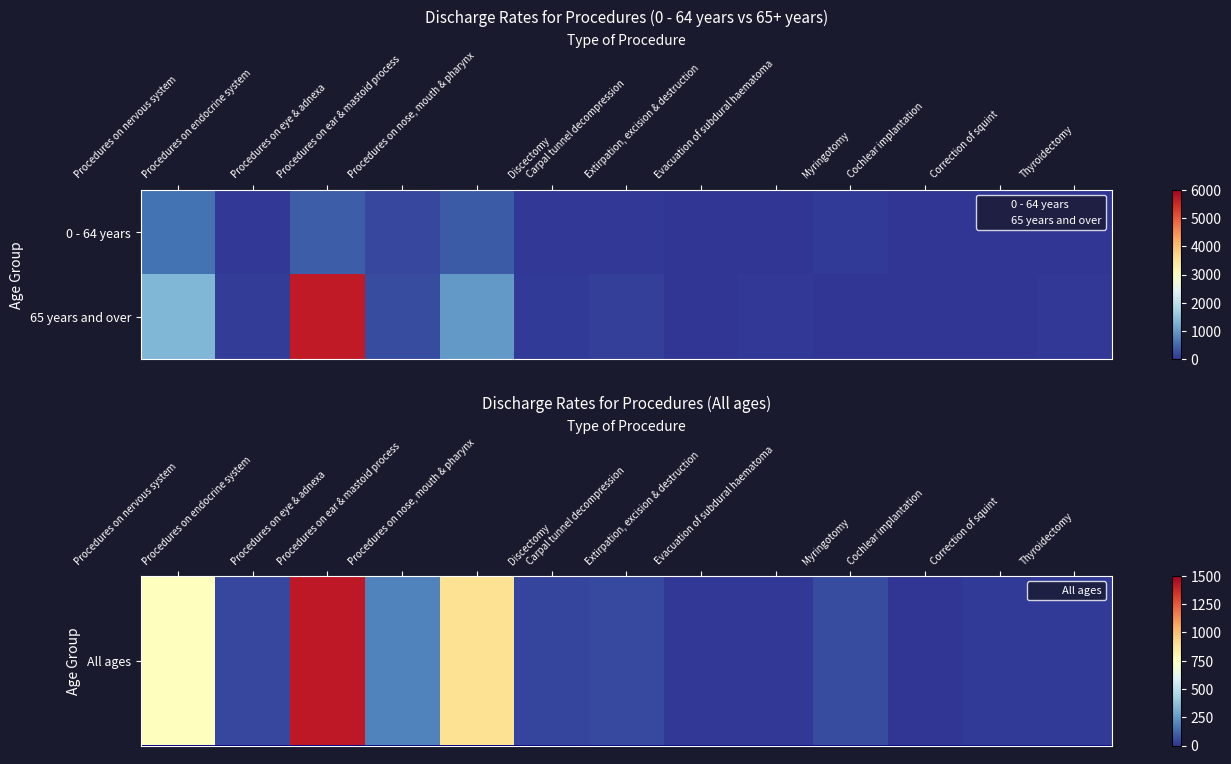

At how many categories does at least one series exceed 3179?

1